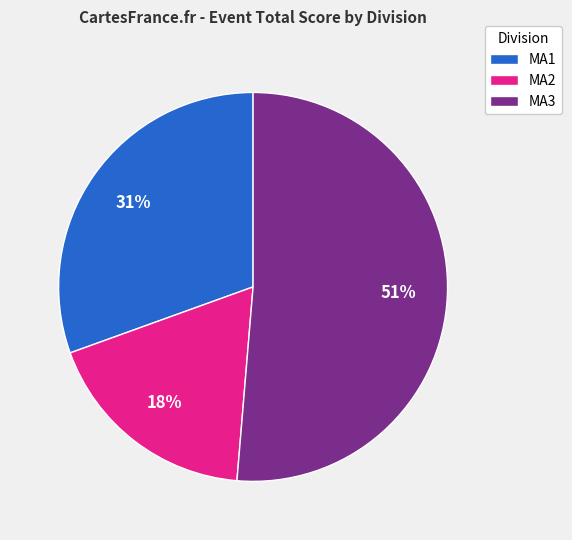

To the nearest percent, what is the average slice percentage?

33%